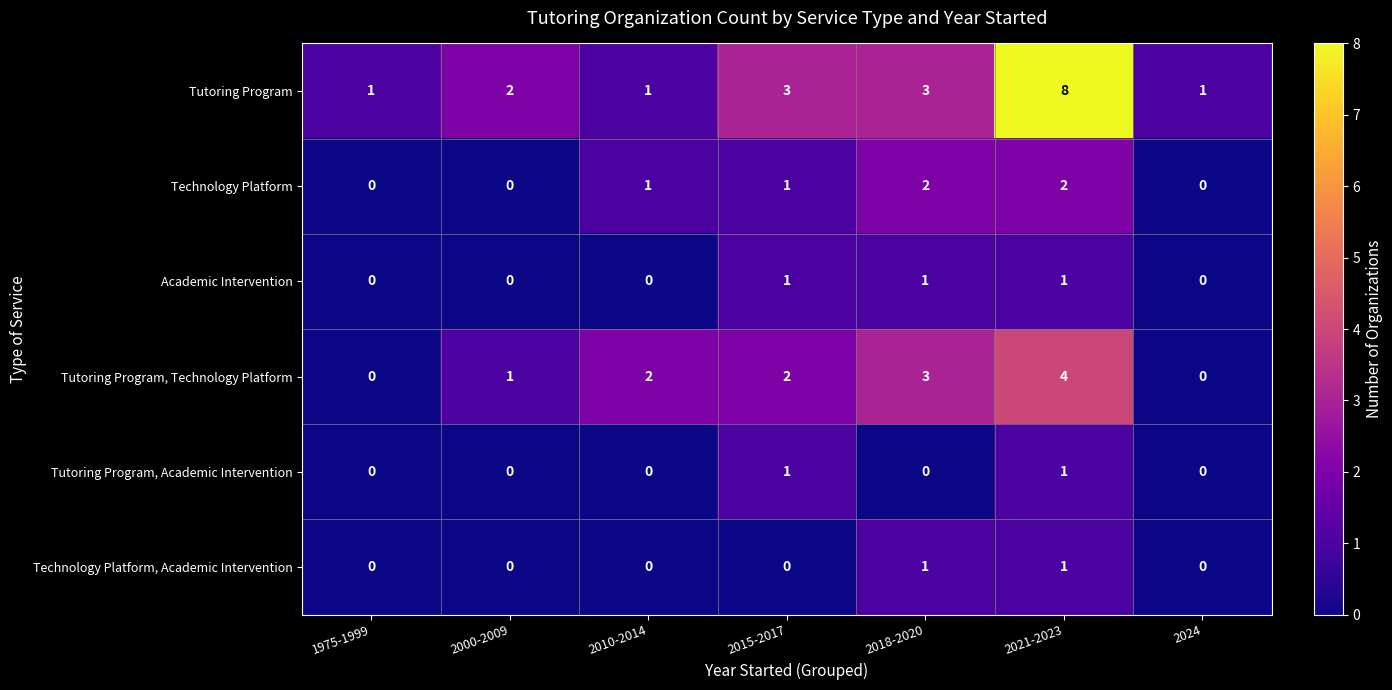

How many Tutoring Program, Academic Intervention values are between 0 and 1?

7